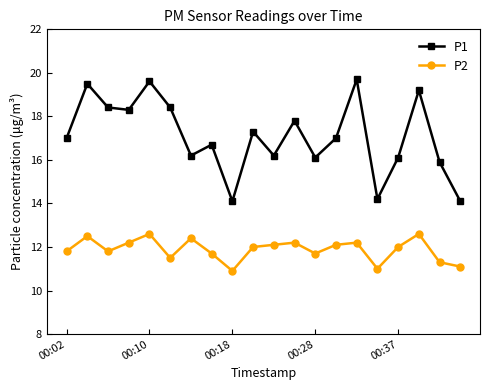

What is the value of the P2 point at the 16th from the left?

11.0